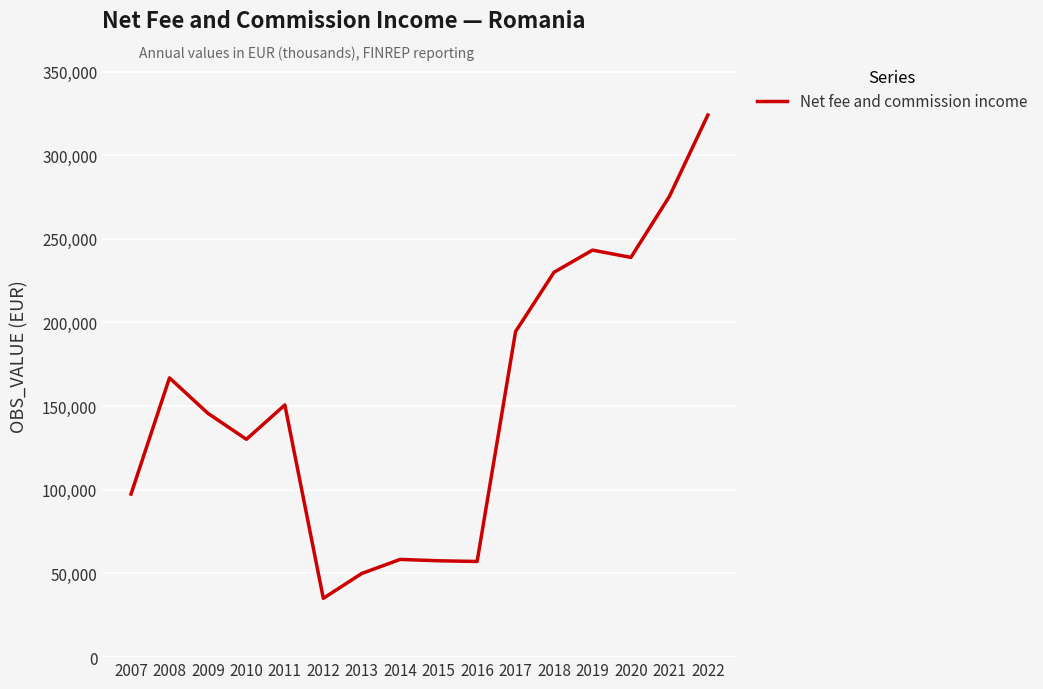

What is the sum of the values at 2018 and 2007?

327505